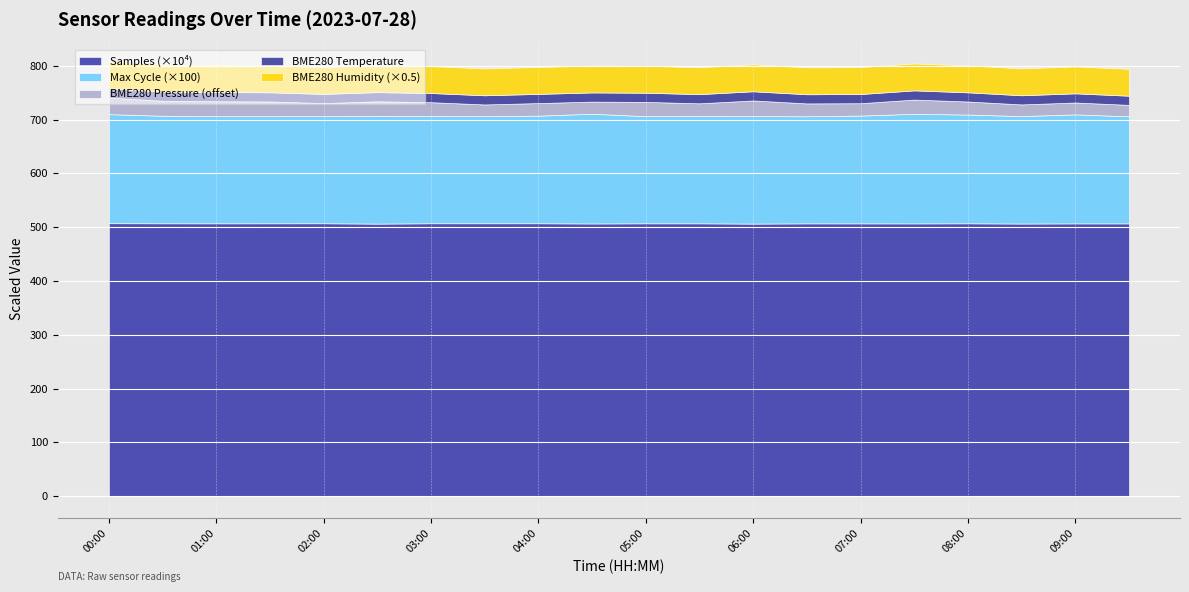

List the labels in order of BME280_humidity value, largest first.

00:00, 00:30, 01:00, 01:30, 02:00, 02:30, 03:00, 03:30, 04:00, 04:30, 05:00, 05:30, 06:00, 06:30, 07:00, 07:30, 08:00, 08:30, 09:00, 09:30